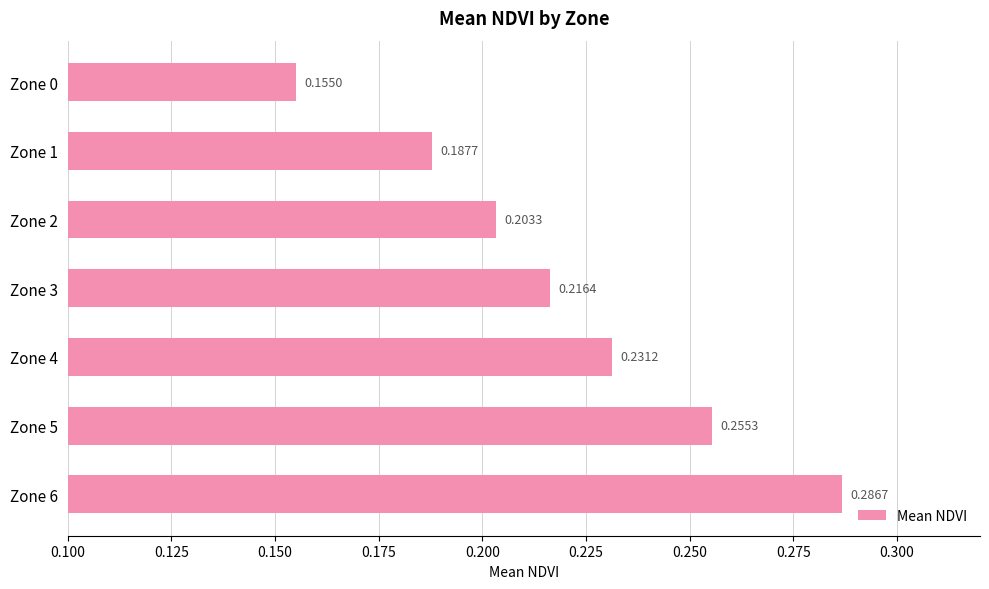

Rank the categories by value from lowest to highest.

Zone 0, Zone 1, Zone 2, Zone 3, Zone 4, Zone 5, Zone 6